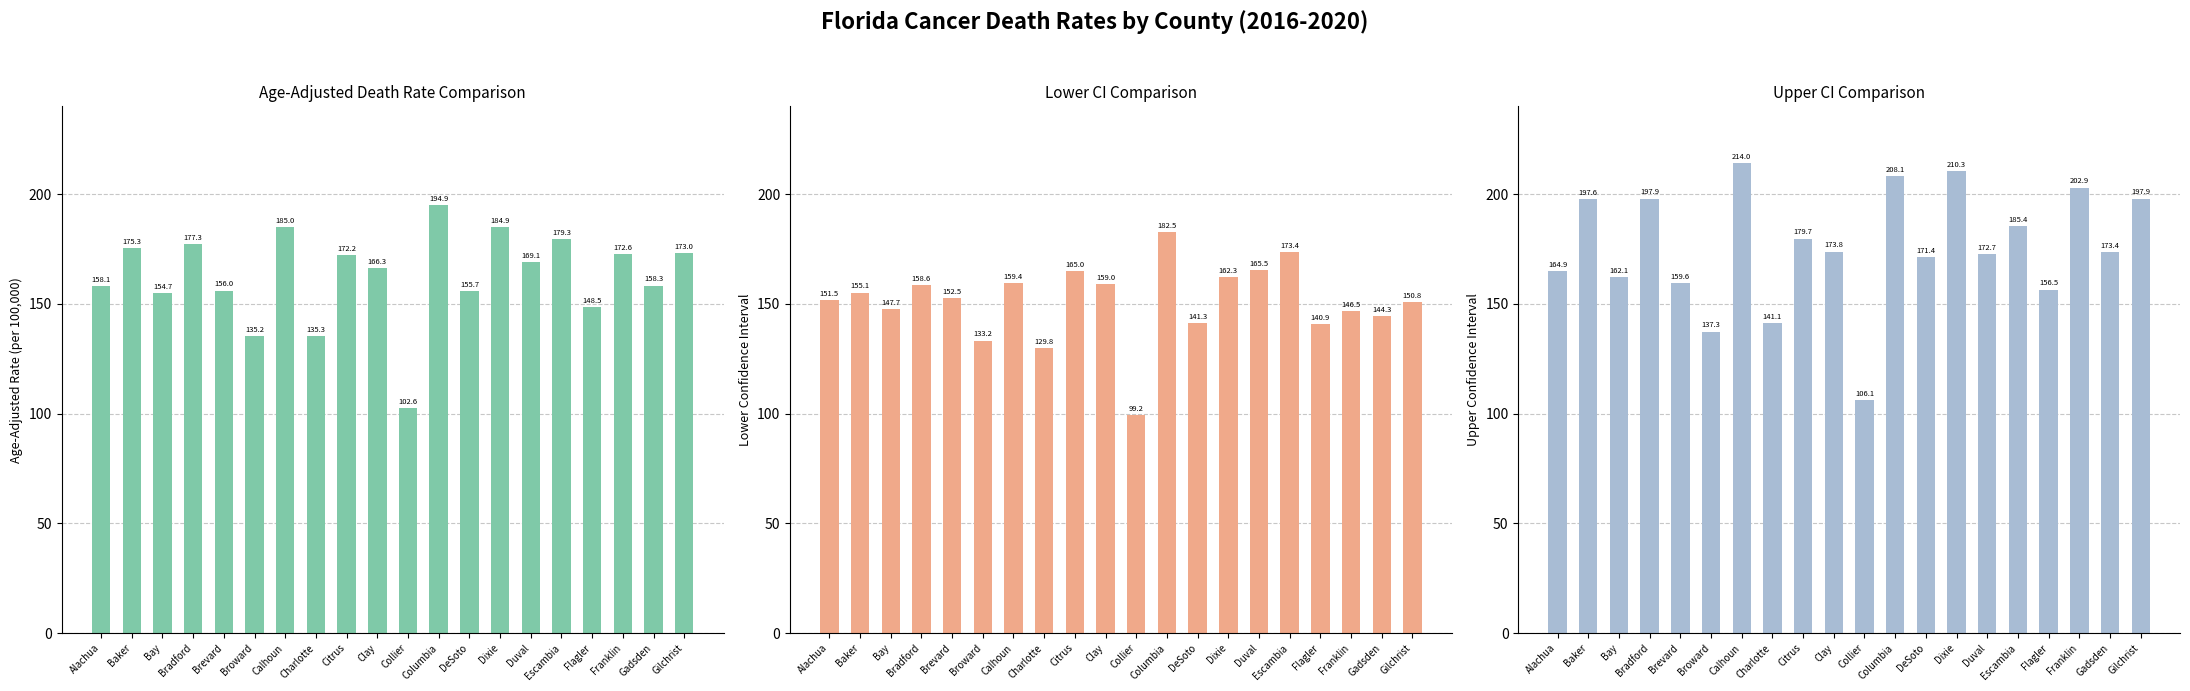

True or false: Lower CI has a value of 157.4 at Collier.

False